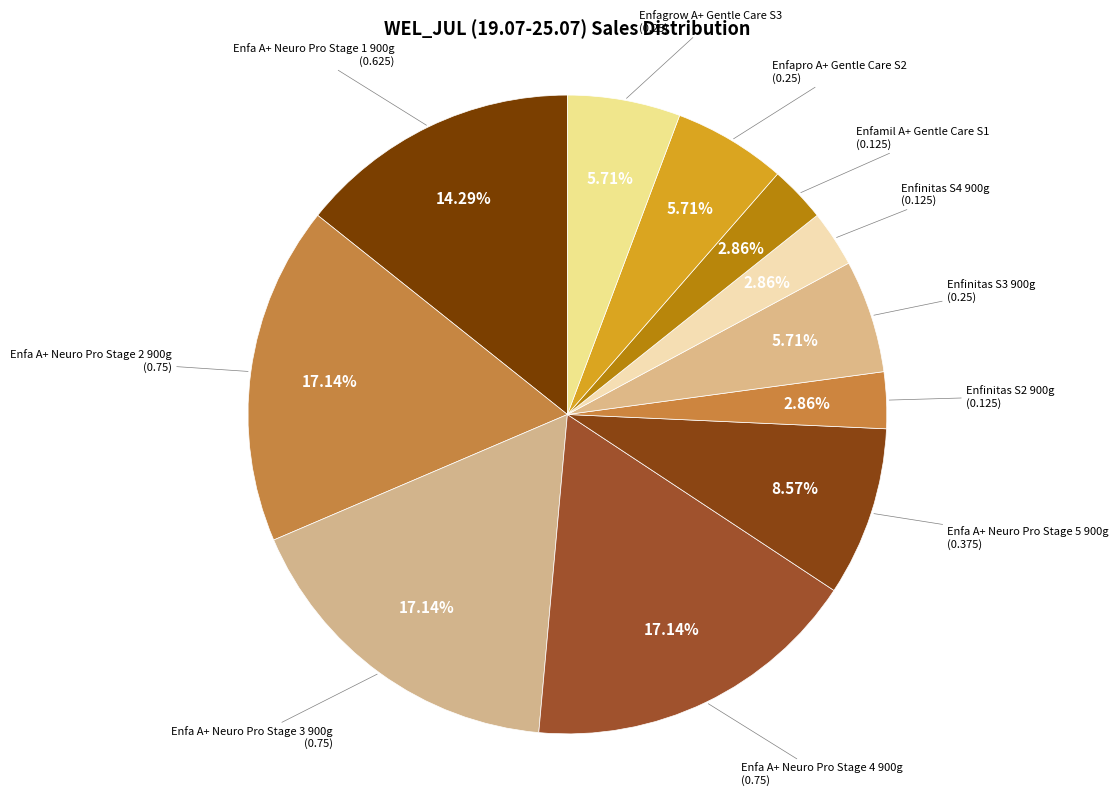

Which category has the biggest portion of the pie?

Enfa A+ Neuro Pro Stage 2 900g